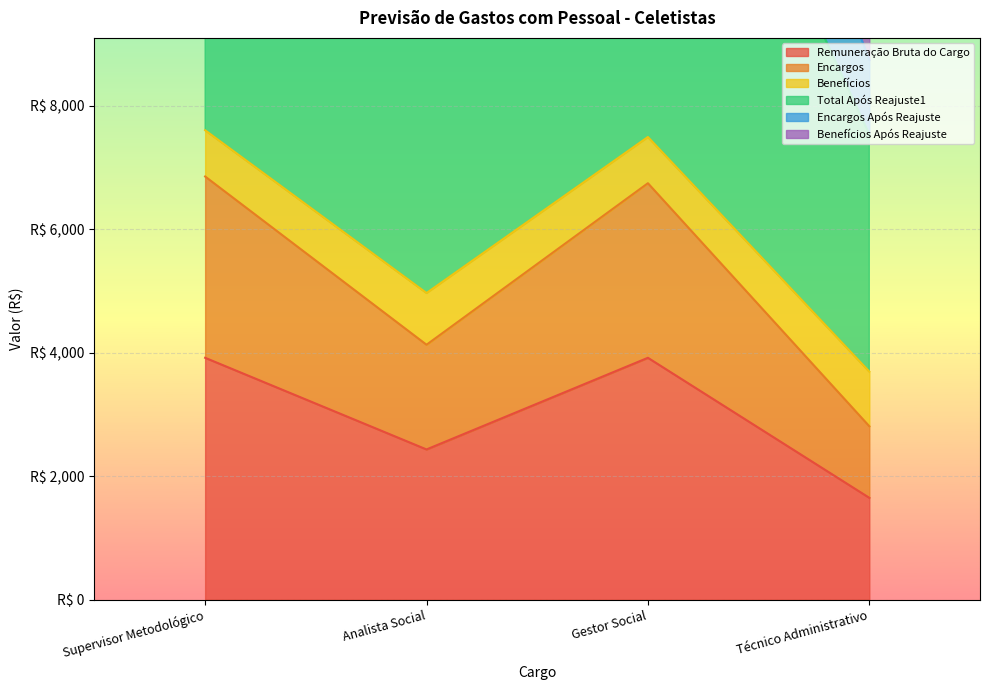

True or false: Benefícios Após Reajuste and Remuneração Bruta do Cargo cross at least once.

False